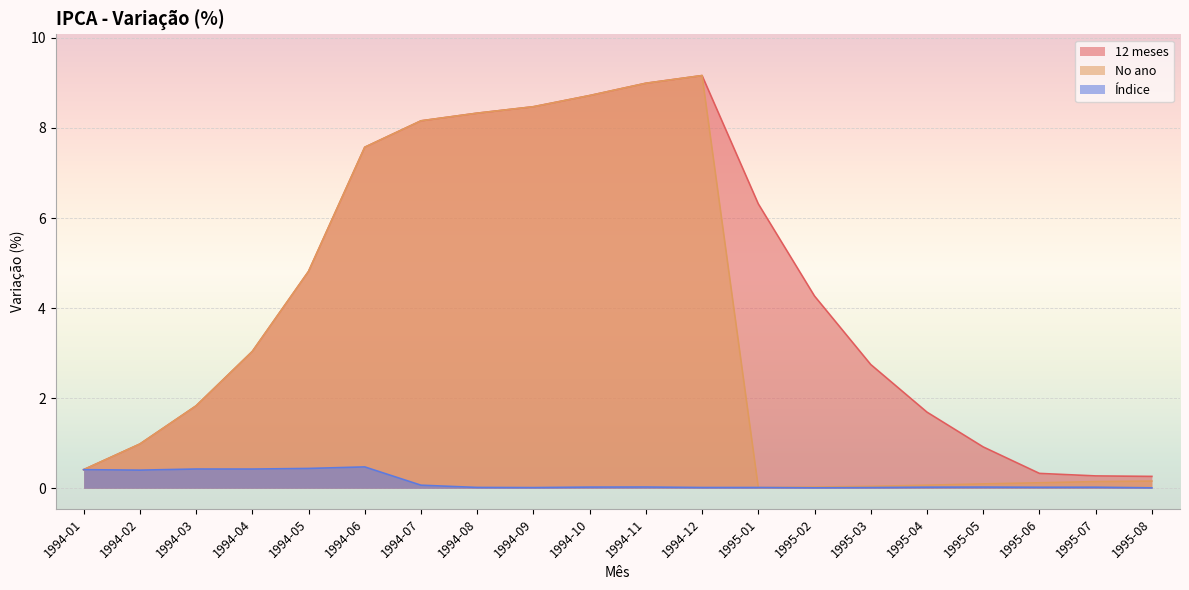

At which label does No ano first exceed 1?

1994-03